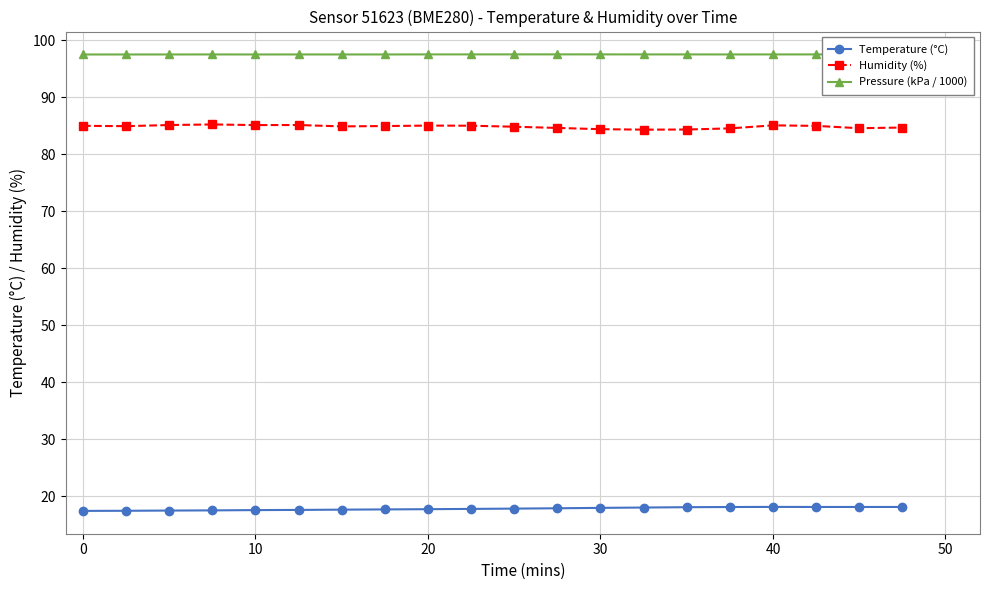

List the series in order of their overall mean, lowest first.

Temperature (°C), Humidity (%), Pressure (kPa / 1000)